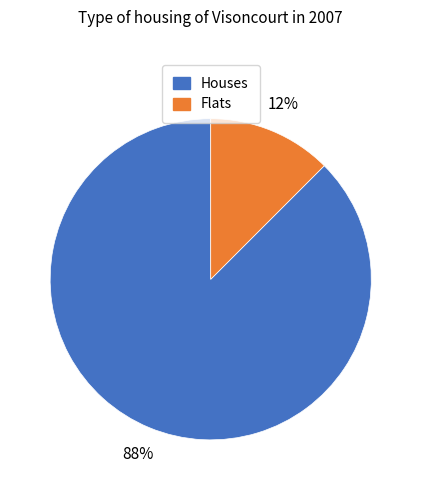

Is there a majority slice in this chart?

Yes